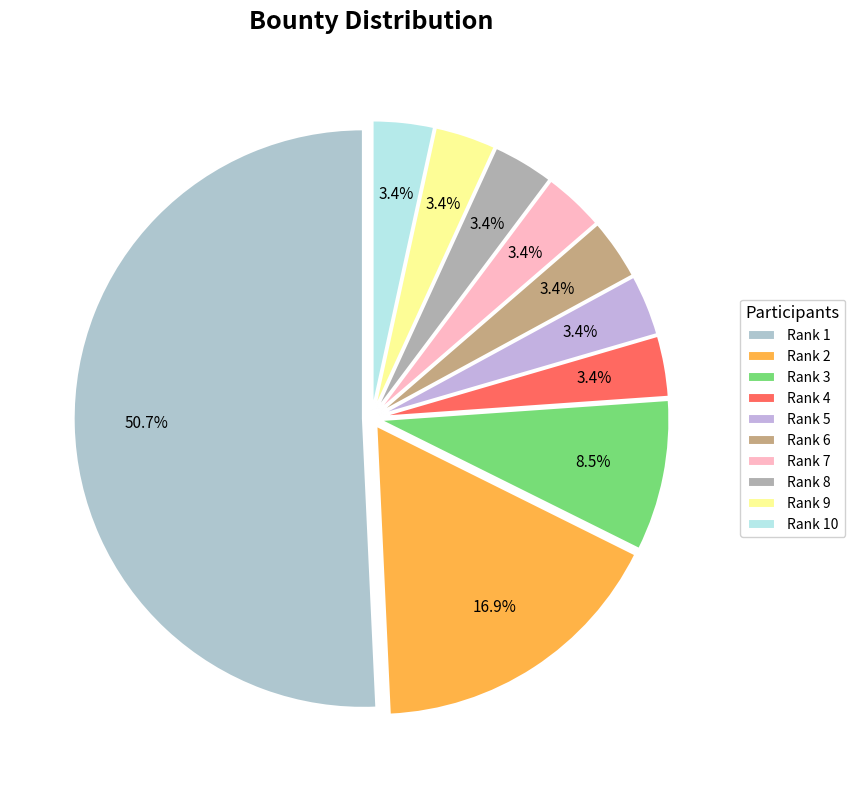

How many slices are in this pie chart?

10